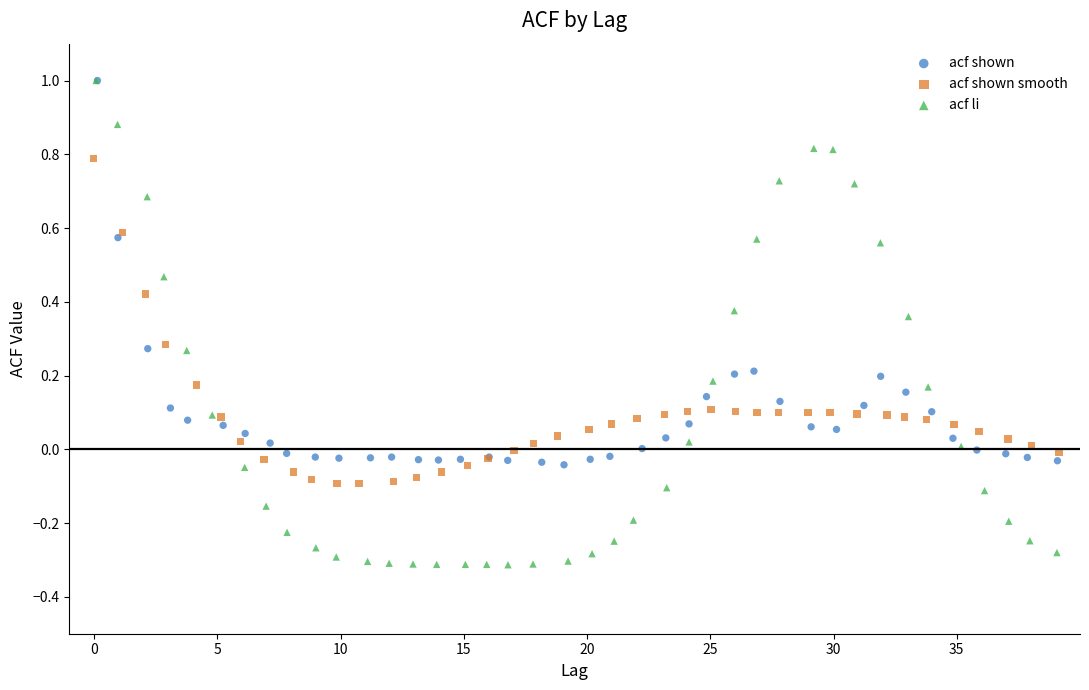

Which series reaches the minimum Y coordinate?

acf li